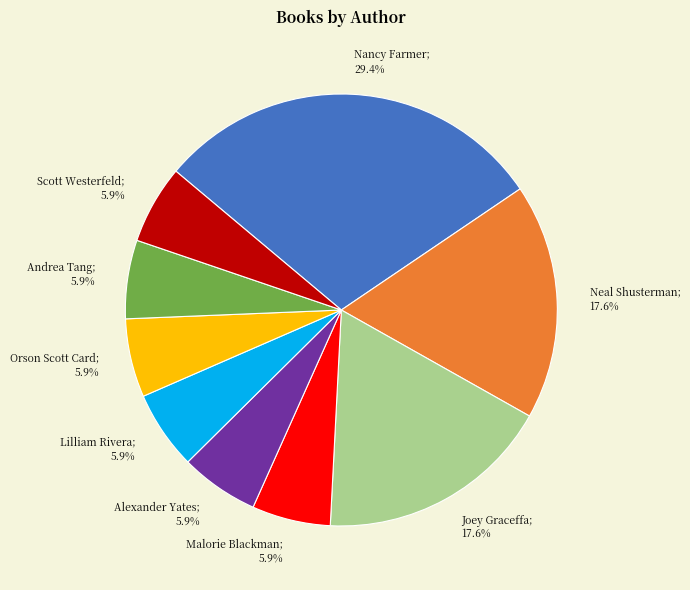

Which has a higher value, Orson Scott Card; 5.9% or Nancy Farmer; 29.4%?

Nancy Farmer; 29.4%